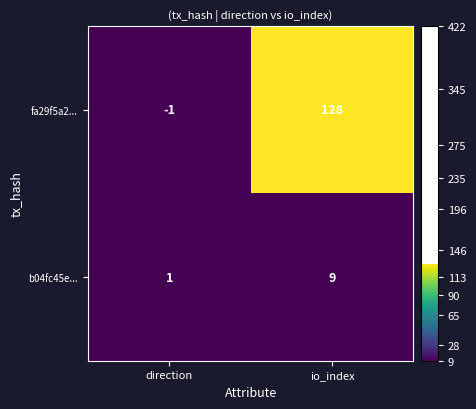

Count the number of data series in this chart.

2